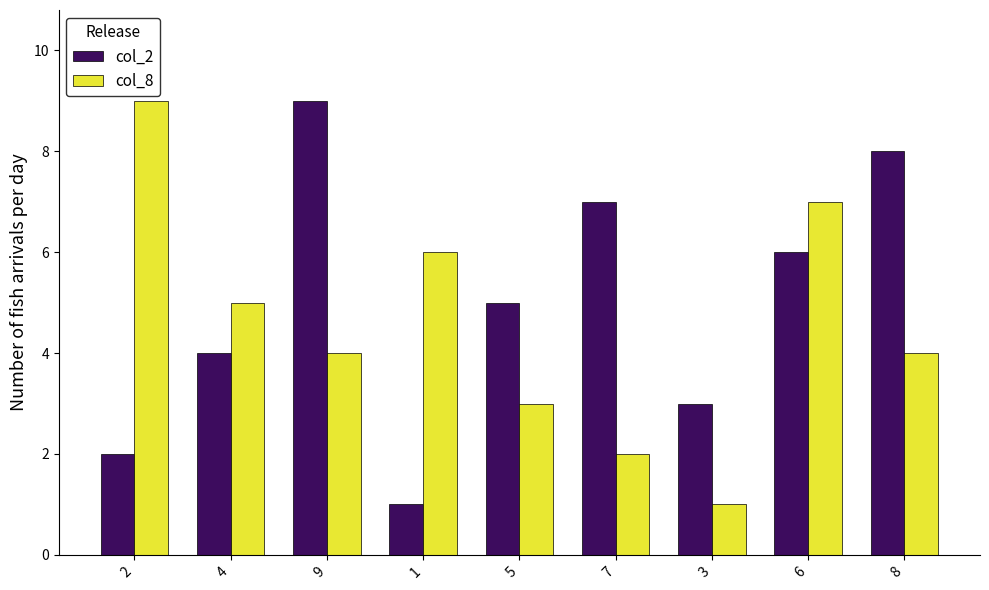

How many data points does each series have?

9